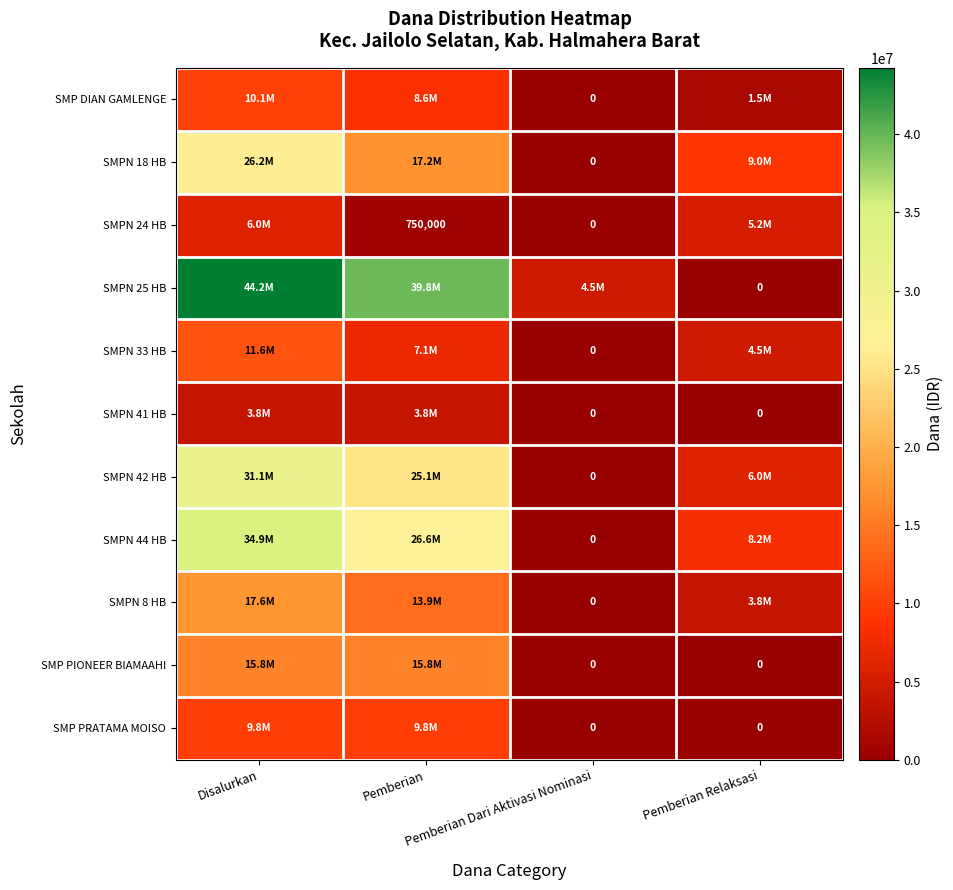

Rank the categories by SMP DIAN GAMLENGE value from lowest to highest.

Pemberian Dari Aktivasi Nominasi, Pemberian Relaksasi, Pemberian, Disalurkan